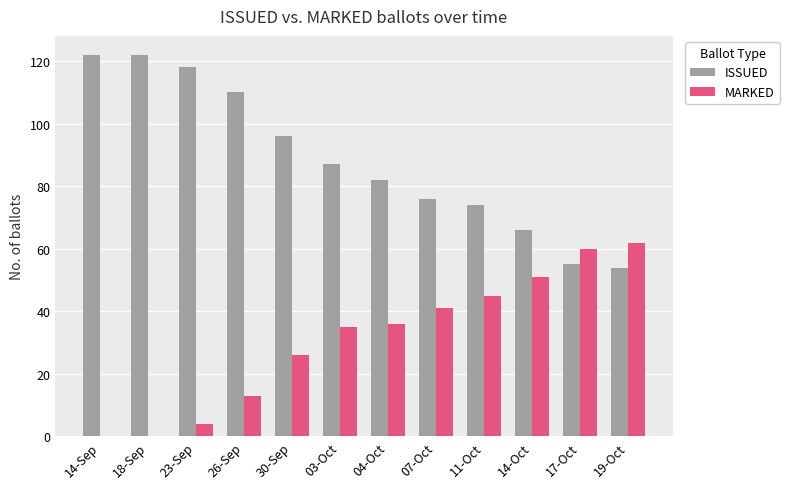

What is the sum of all MARKED values?

373